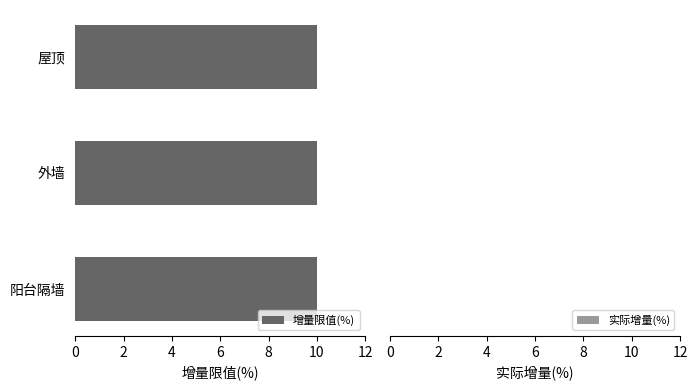

Is it true that 增量限值(%) equals 14 at 外墙?

False